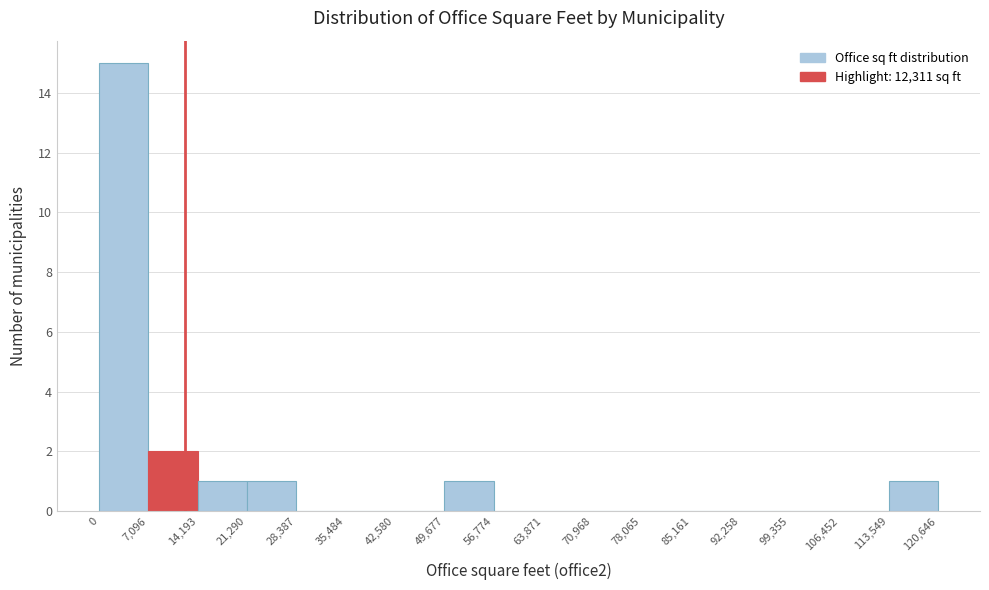

Reading left to right, list every bar in this chart as the range it spans on the x-axis followed by its height. The values are not printed on the chart, so give them approximately, as read against the axis.

0 to 7,096: 15
7,096 to 14,193: 2
14,193 to 21,290: 1
21,290 to 28,387: 1
28,387 to 35,484: 0
35,484 to 42,580: 0
42,580 to 49,677: 0
49,677 to 56,774: 1
56,774 to 63,871: 0
63,871 to 70,968: 0
70,968 to 78,065: 0
78,065 to 85,161: 0
85,161 to 92,258: 0
92,258 to 99,355: 0
99,355 to 106,452: 0
106,452 to 113,549: 0
113,549 to 120,646: 1